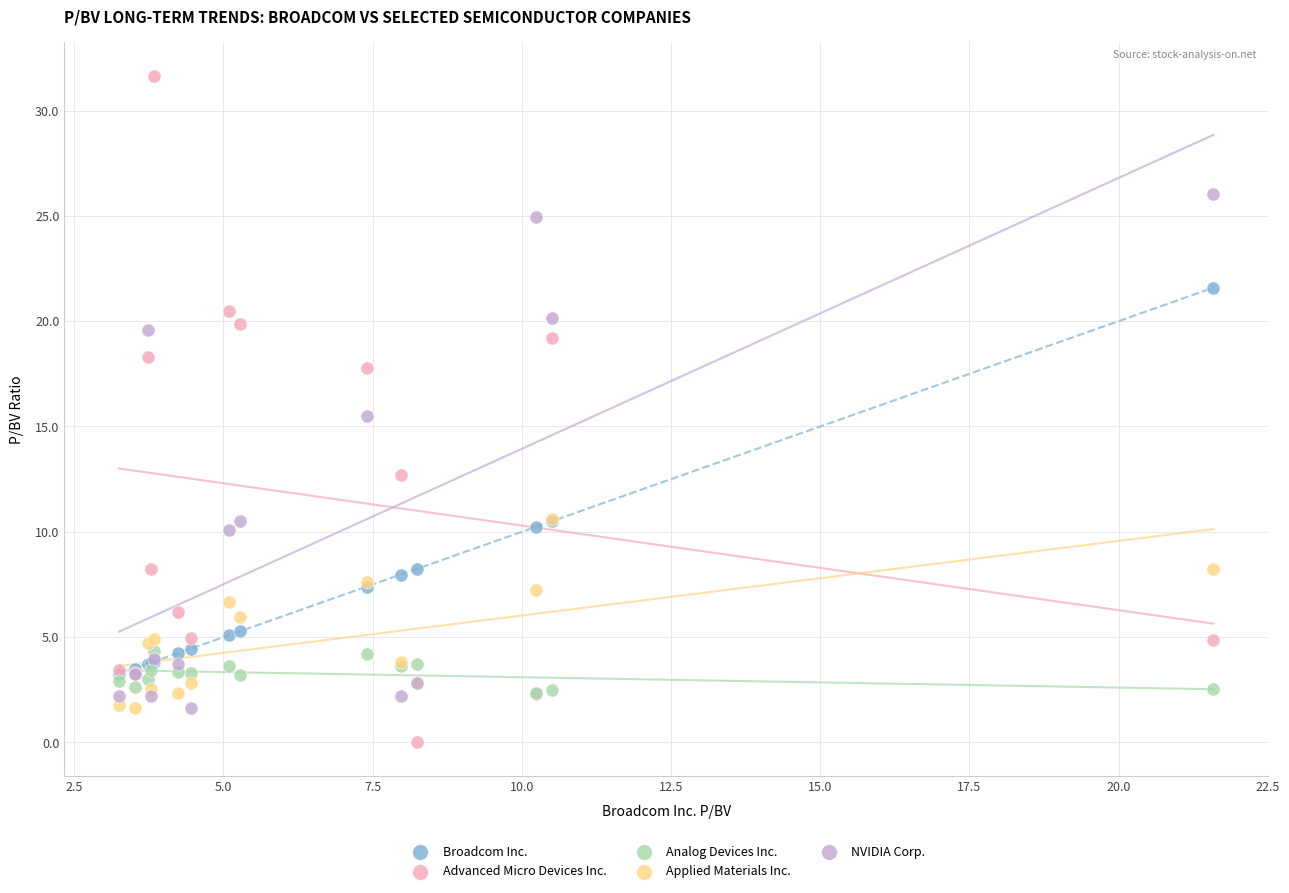

Across all series, what Y value is closest to 15?

15.5